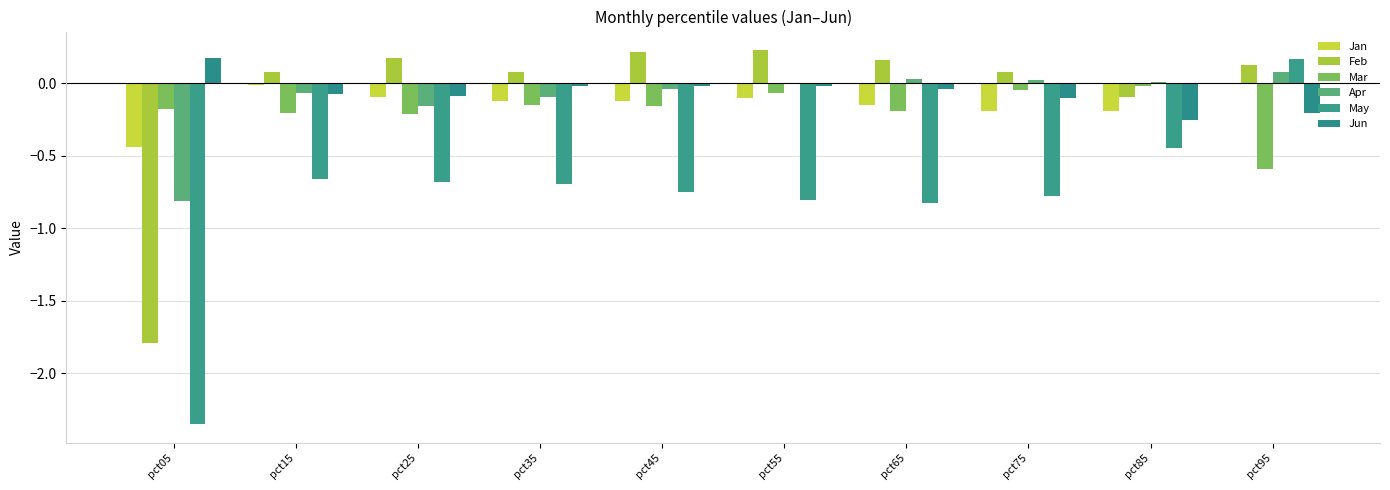

How many series are shown in this chart?

6